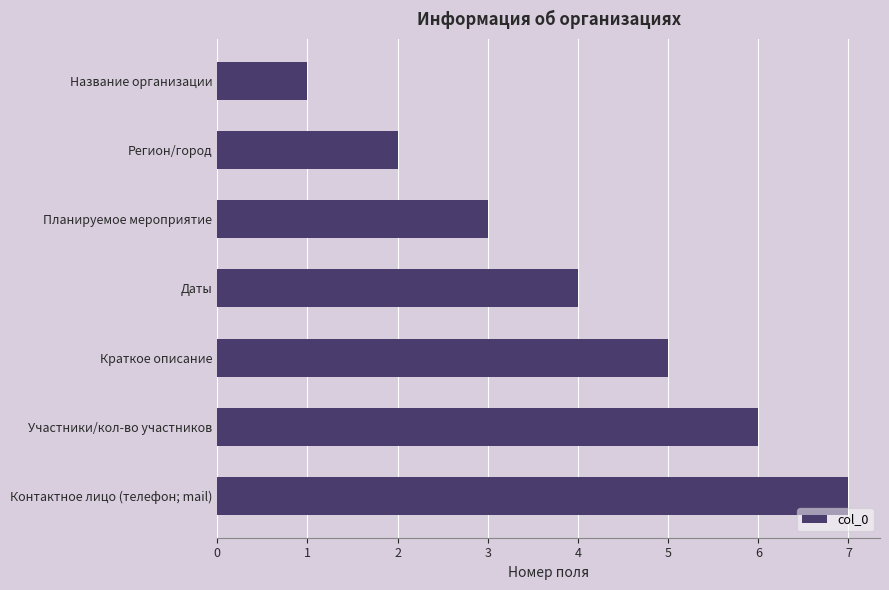

What is the average value?

4